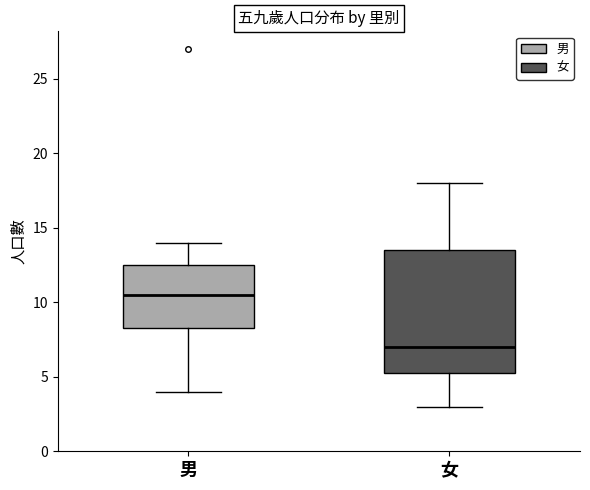

Which box's median line is the highest?

男